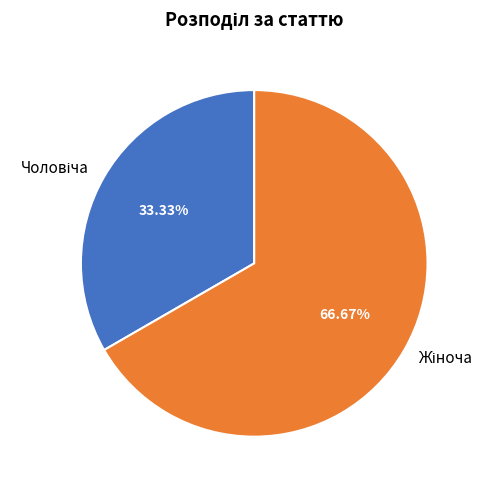

Does any single category account for the majority?

Yes